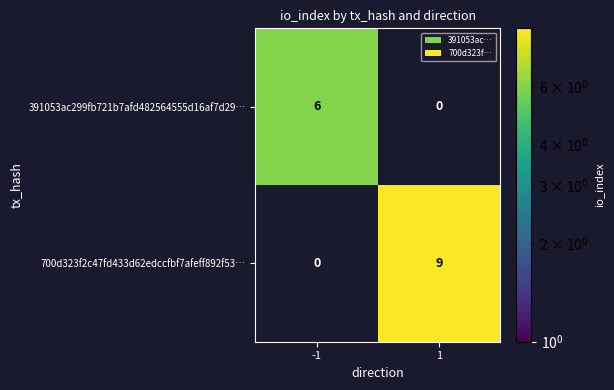

What is the total value across all series at 1?

9